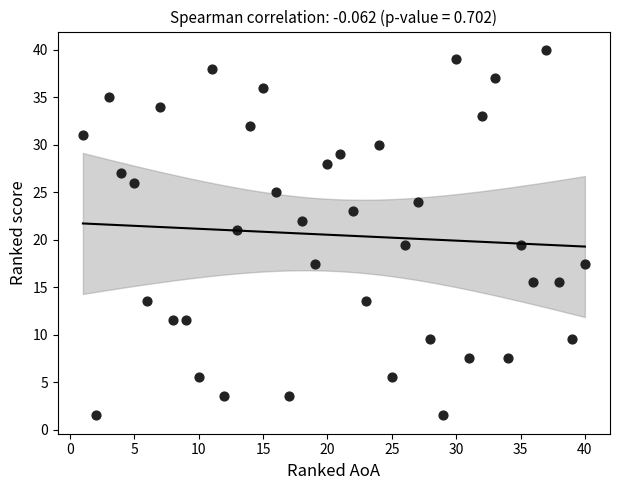

What is the range of X values (max minus min)?

39.0